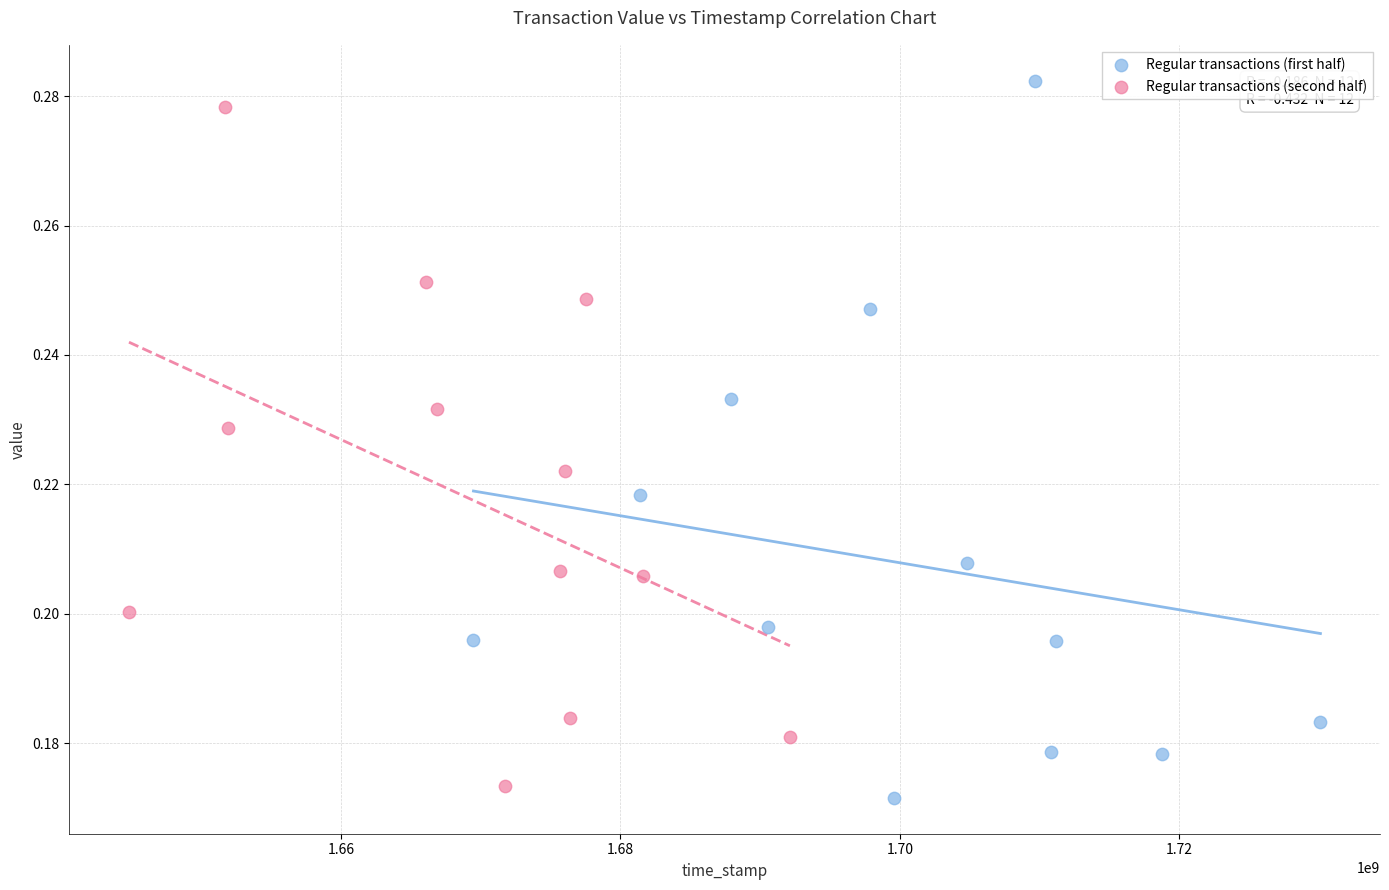

What are all the series names shown in the legend?

Regular transactions (first half), Regular transactions (second half)